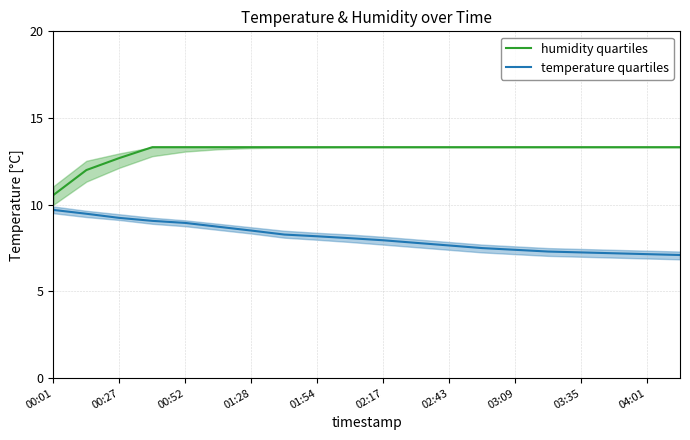

How many categories are shown in the chart?

20